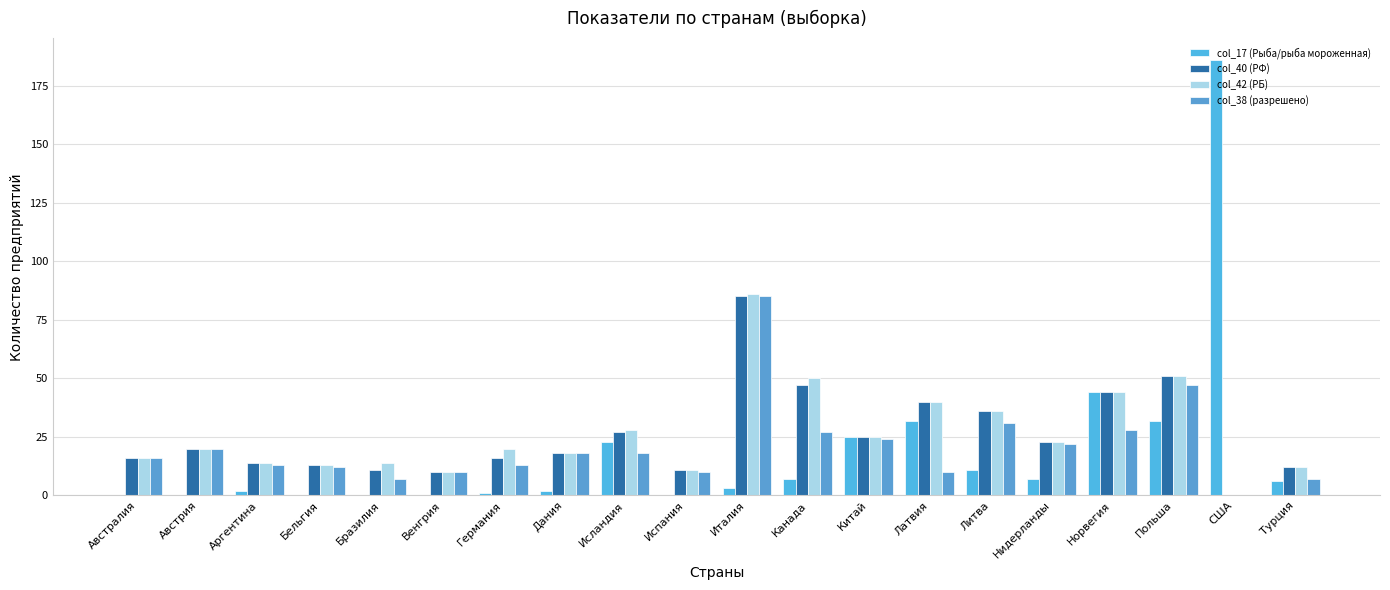

How many series are shown in this chart?

4